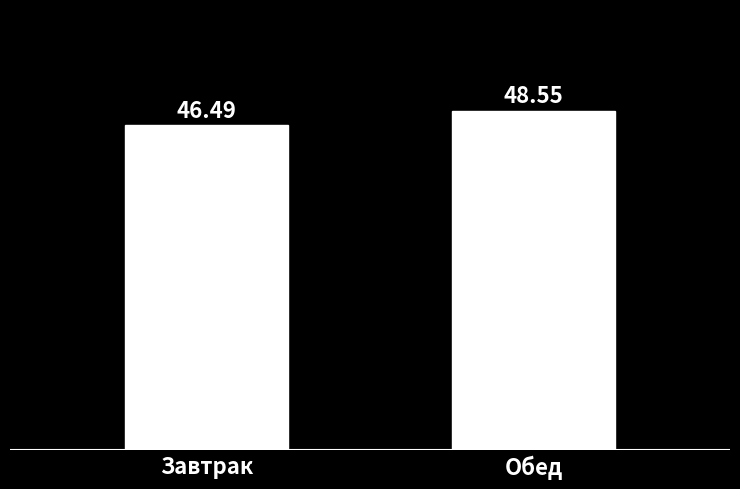

Count the values in the range 46 to 48.

1